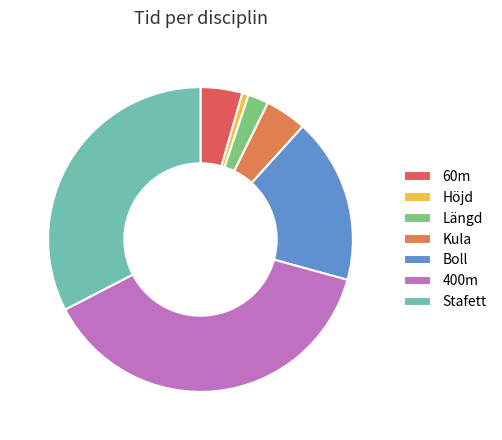

Is there a majority slice in this chart?

No